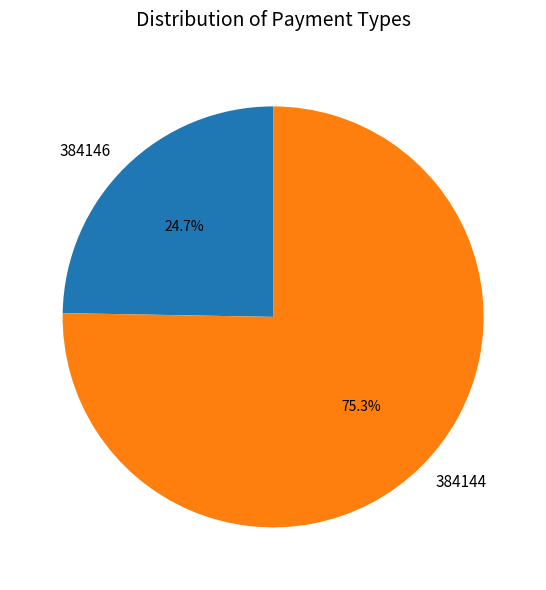

Which has a higher value, 384144 or 384146?

384144